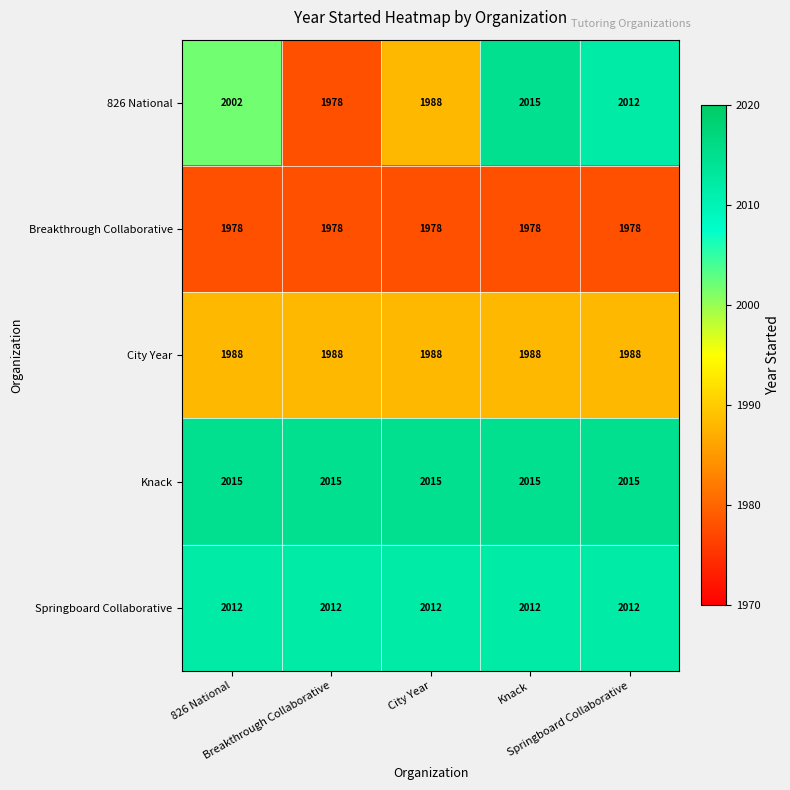

What is the minimum value shown in the chart?

1978